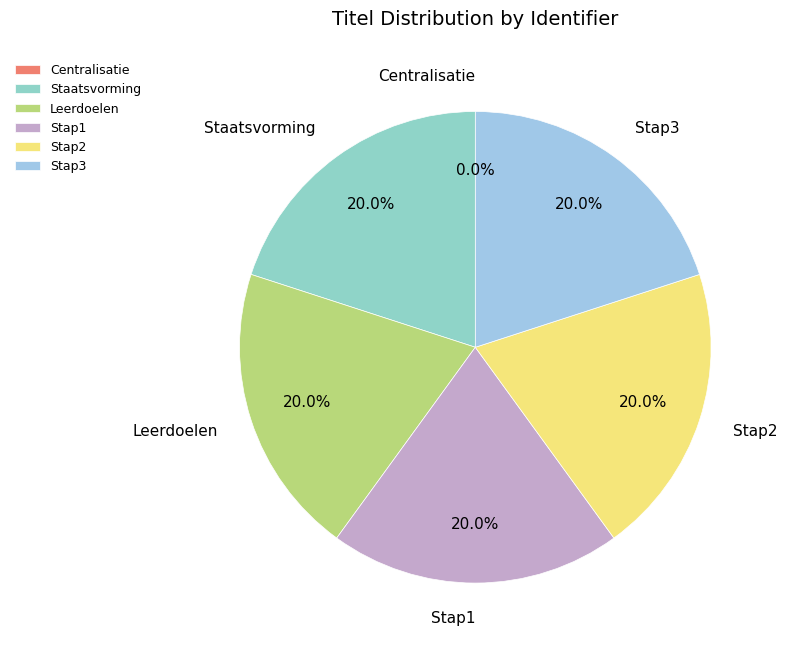

To the nearest percent, what is the difference between the largest and smallest slice percentages?

20%